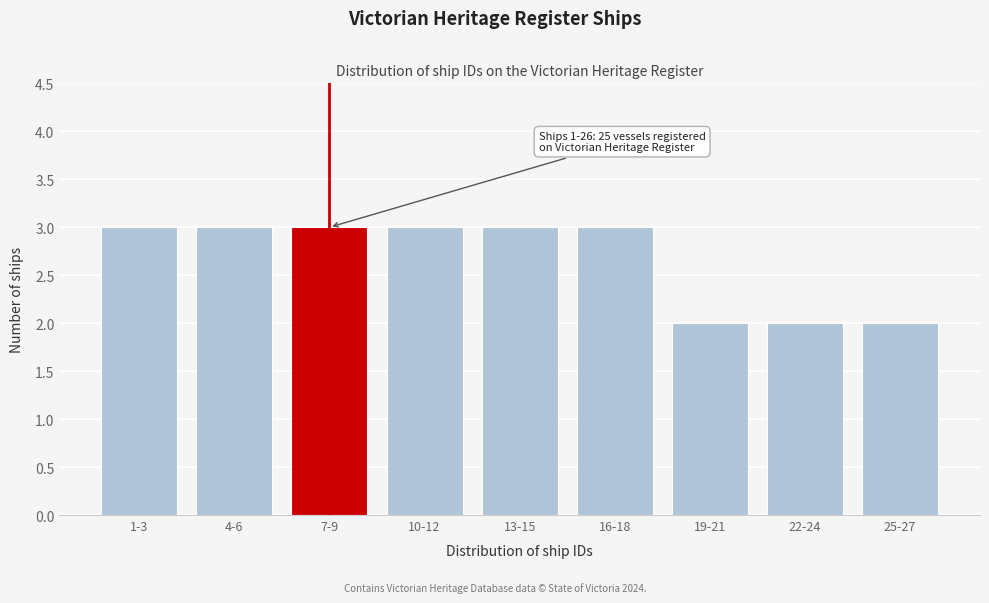

Reading left to right, extract all data points from this chart.

3	3	3	3	3	3	2	2	2